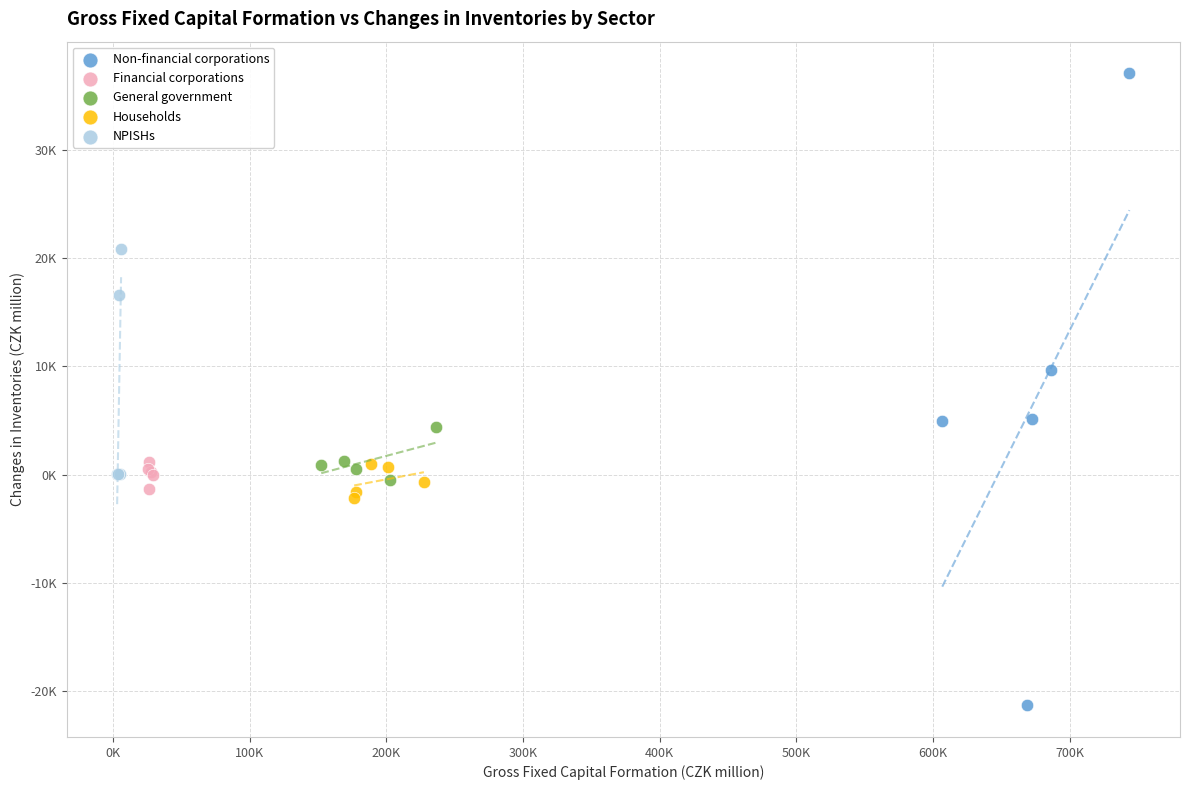

Which series reaches the minimum Y coordinate?

Non-financial corporations